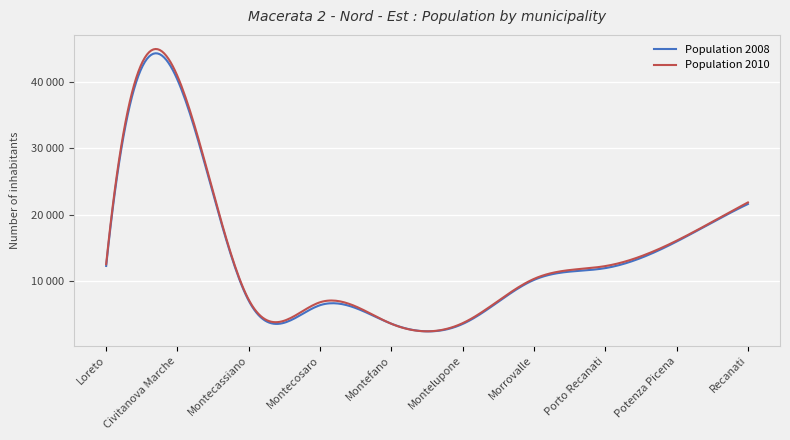

What are all the series names shown in the legend?

Population 2008, Population 2010